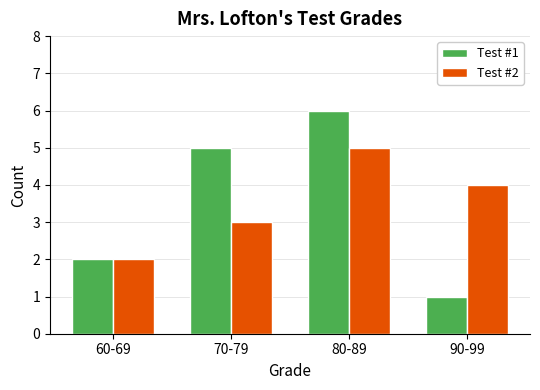

Reading left to right, transcribe all the data shown in this chart.

Test #1: 60-69=2	70-79=5	80-89=6	90-99=1
Test #2: 60-69=2	70-79=3	80-89=5	90-99=4